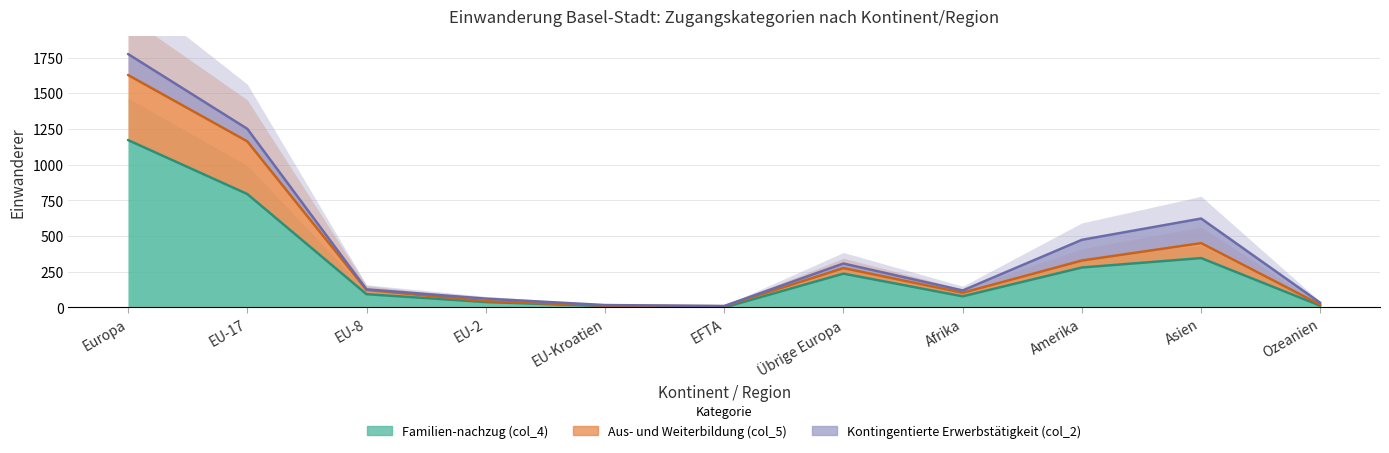

What is the maximum value shown in the chart?

1629